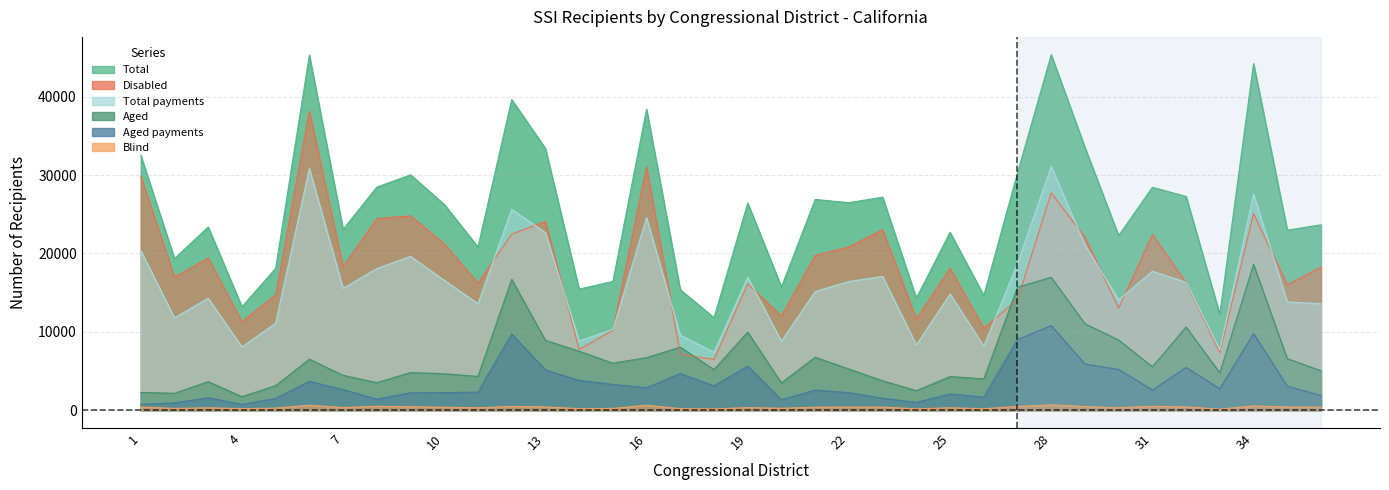

Reading left to right, list all the values displayed in this chart.

Total: 1=32543	2=19343	3=23376	4=13208	5=18098	6=45321	7=23076	8=28464	9=30035	10=26260	11=20822	12=39641	13=33414	14=15457	15=16425	16=38411	17=15378	18=11812	19=26429	20=15728	21=26895	22=26483	23=27185	24=14300	25=22701	26=14634	27=30281	28=45368	29=33534	30=22276	31=28446	32=27273	33=12216	34=44227	35=22971	36=23658
Aged: 1=2267	2=2153	3=3645	4=1722	5=3128	6=6509	7=4449	8=3510	9=4802	10=4648	11=4312	12=16691	13=8909	14=7528	15=5996	16=6700	17=8039	18=5184	19=9962	20=3478	21=6762	22=5249	23=3753	24=2488	25=4288	26=3993	27=15689	28=16956	29=11025	30=8953	31=5538	32=10606	33=4762	34=18614	35=6583	36=5026
Blind: 1=404	2=219	3=305	4=190	5=262	6=636	7=332	8=497	9=437	10=376	11=303	12=475	13=418	14=196	15=224	16=628	17=191	18=162	19=331	20=240	21=382	22=399	23=391	24=169	25=307	26=183	27=472	28=682	29=466	30=297	31=494	32=416	33=124	34=544	35=409	36=379
Disabled: 1=29872	2=16971	3=19426	4=11296	5=14708	6=38176	7=18295	8=24457	9=24796	10=21236	11=16207	12=22475	13=24087	14=7733	15=10205	16=31083	17=7148	18=6466	19=16136	20=12010	21=19751	22=20835	23=23041	24=11643	25=18106	26=10458	27=14120	28=27730	29=22043	30=13026	31=22414	32=16251	33=7330	34=25069	35=15979	36=18253
Total_payments: 1=20373	2=11775	3=14283	4=8067	5=11110	6=30853	7=15543	8=18072	9=19624	10=16574	11=13593	12=25622	13=22656	14=8834	15=10307	16=24570	17=9567	18=7399	19=16942	20=8796	21=15142	22=16425	23=17065	24=8329	25=14831	26=8163	27=18706	28=31100	29=21084	30=14077	31=17730	32=16312	33=7669	34=27590	35=13813	36=13580
Aged_payments: 1=758	2=920	3=1594	4=732	5=1501	6=3675	7=2622	8=1409	9=2214	10=2235	11=2305	12=9728	13=5141	14=3802	15=3296	16=2861	17=4672	18=3104	19=5627	20=1320	21=2562	22=2238	23=1526	24=993	25=2076	26=1661	27=9011	28=10785	29=5877	30=5200	31=2569	32=5451	33=2728	34=9768	35=3071	36=1865